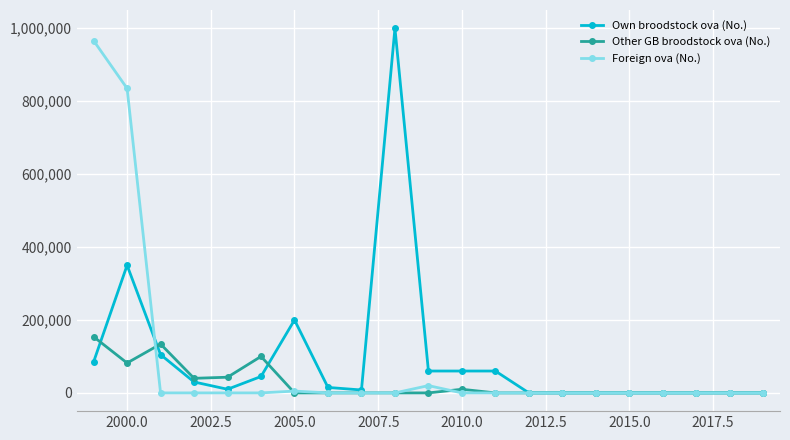

At how many categories does at least one series exceed 452020?

3